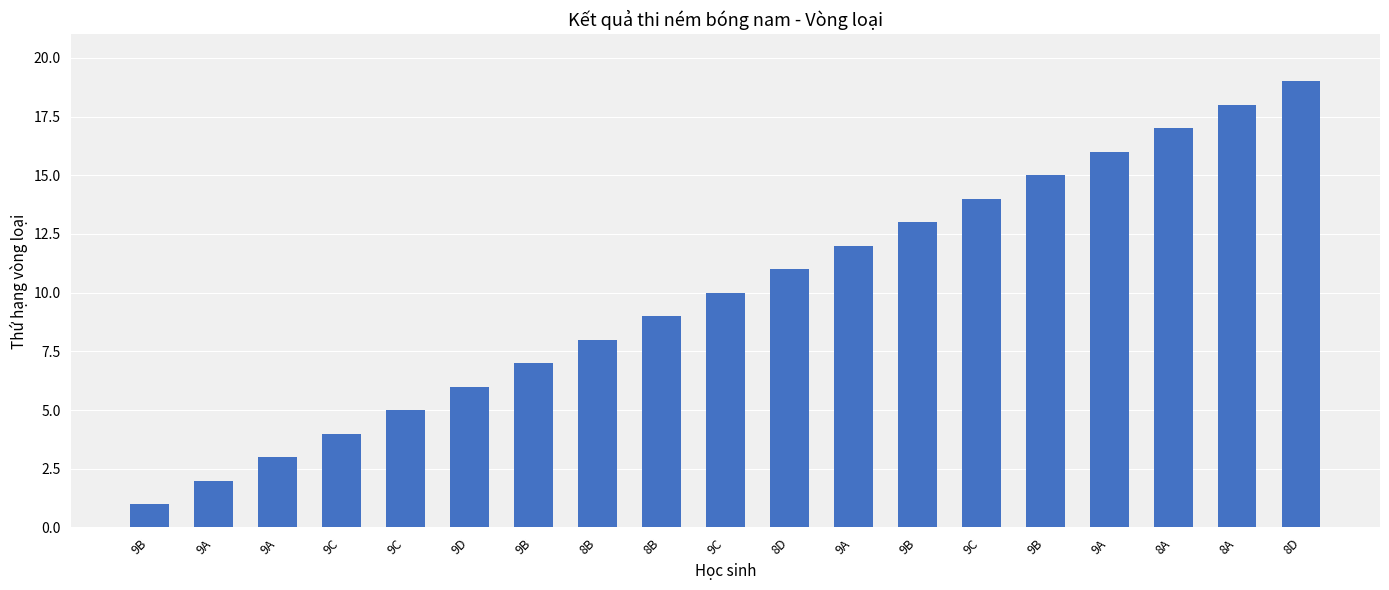

What is the difference between the maximum and minimum values?

18